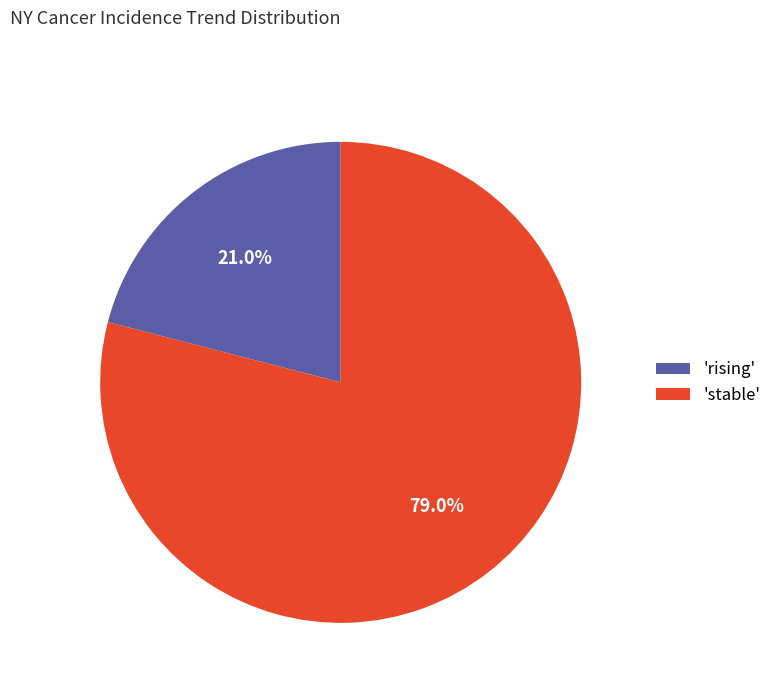

To the nearest percent, what is the difference between the largest and smallest slice percentages?

58%